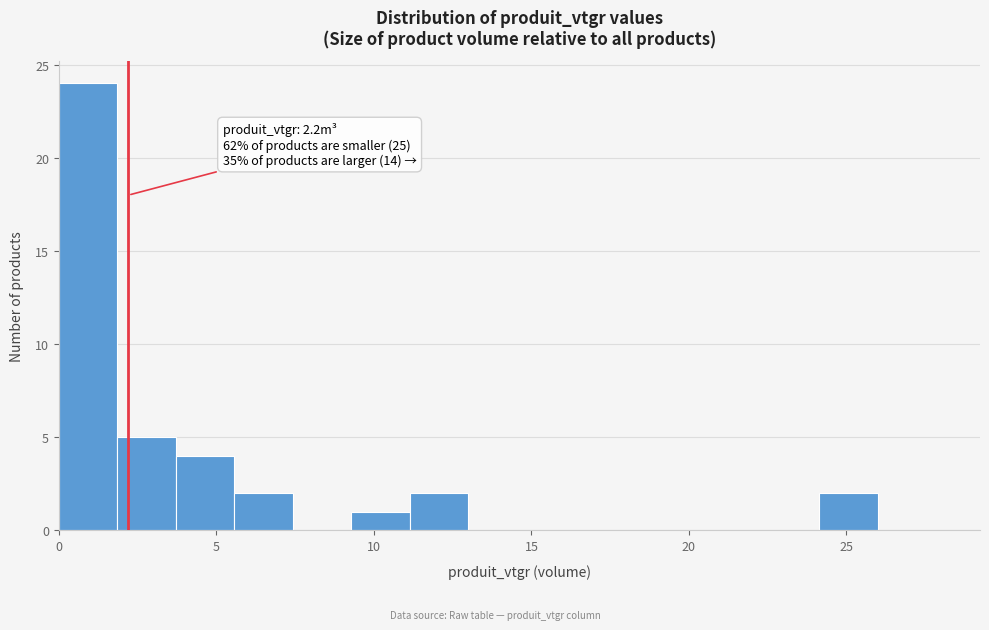

Read against the x-axis, roughly where is the centre of the tallest bar?

1.0